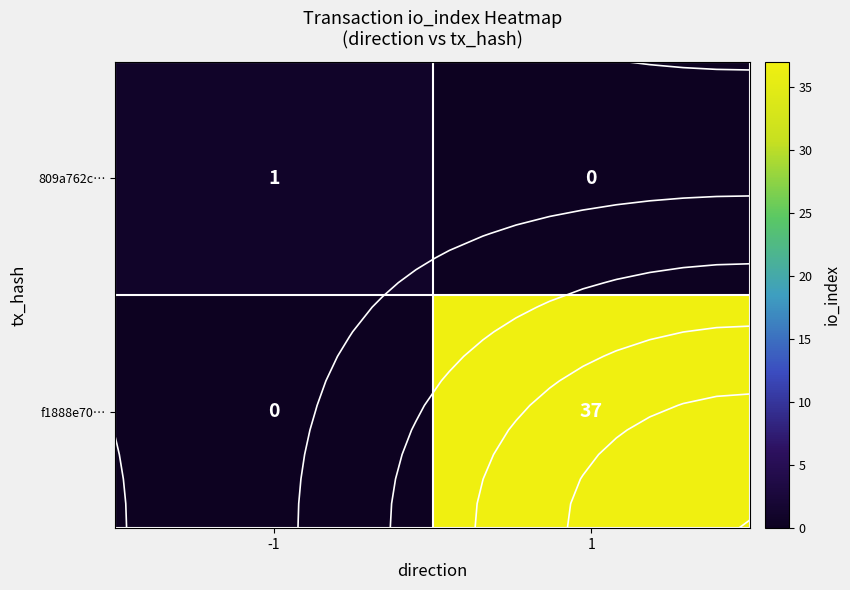

Is it true that f1888e70… equals 22 at 1?

False